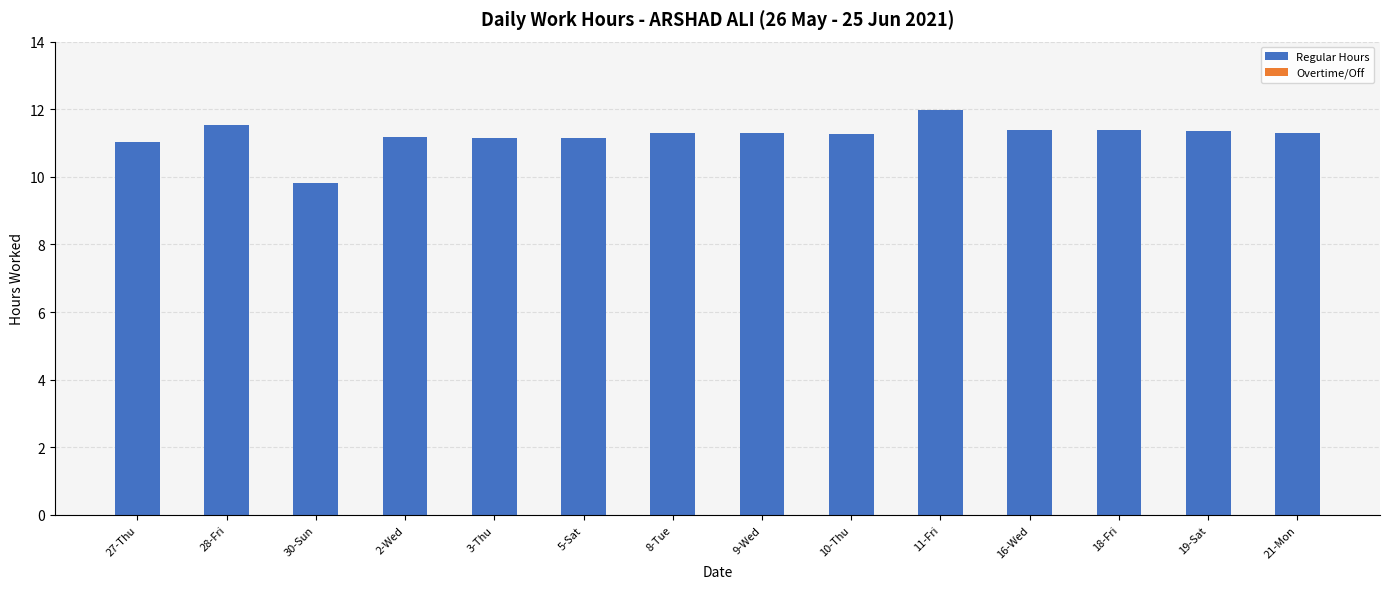

How many bars are there in total?

14